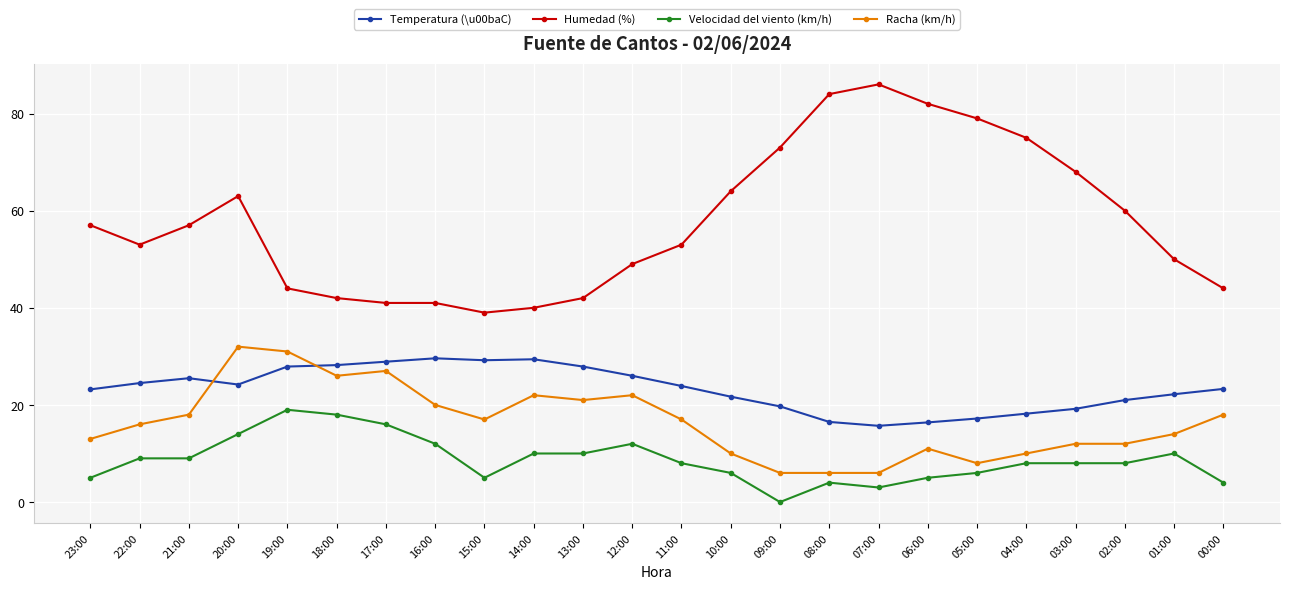

At which category does Humedad (%) reach its first local peak?

20:00